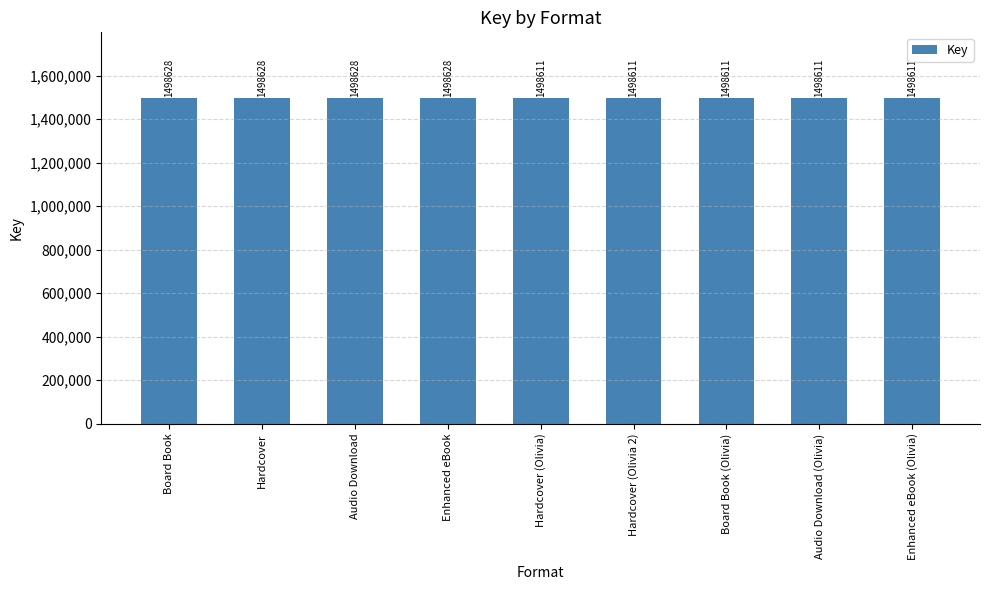

Which has a higher value, Hardcover (Olivia 2) or Board Book?

Board Book